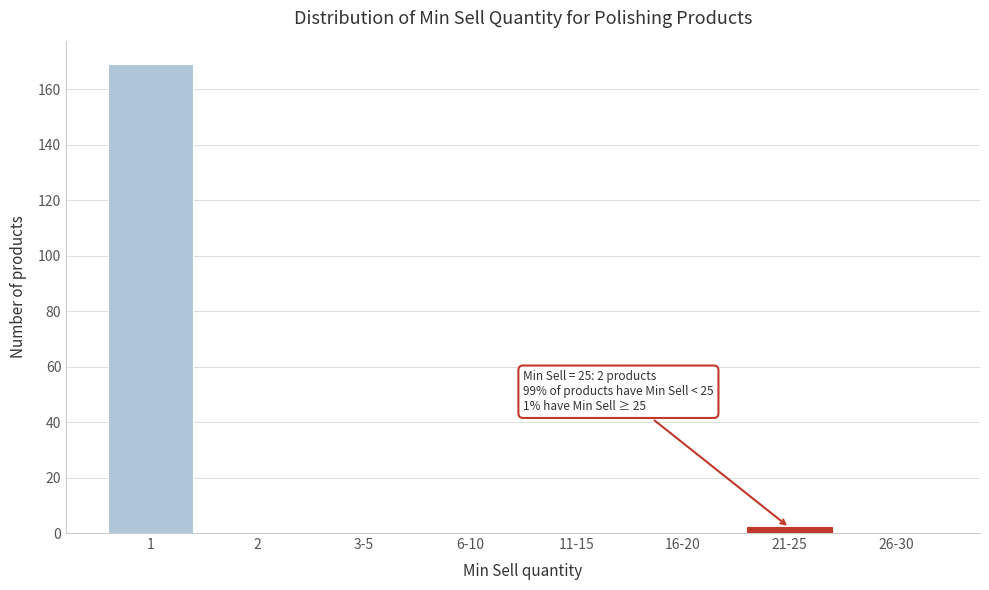

Reading left to right, what are all the values shown in this chart?

1=169	2=0	3-5=0	6-10=0	11-15=0	16-20=0	21-25=2	26-30=0